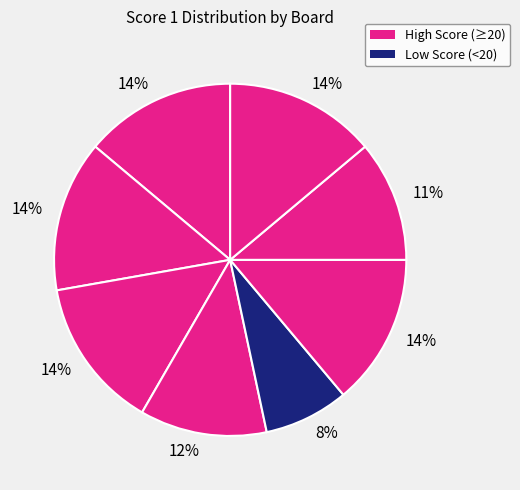

Does any single category account for the majority?

No